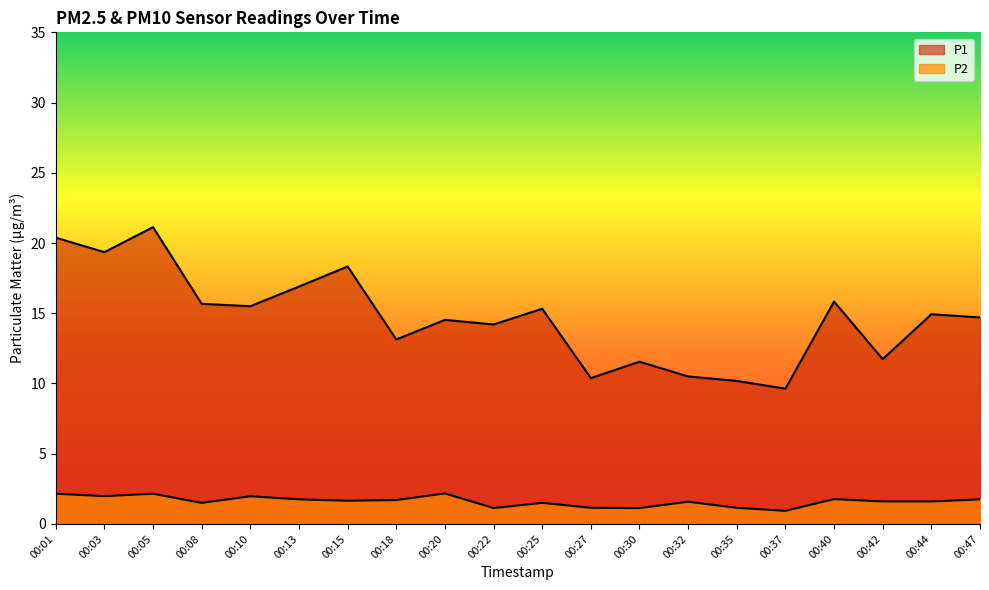

True or false: P2 and P1 cross at least once.

False